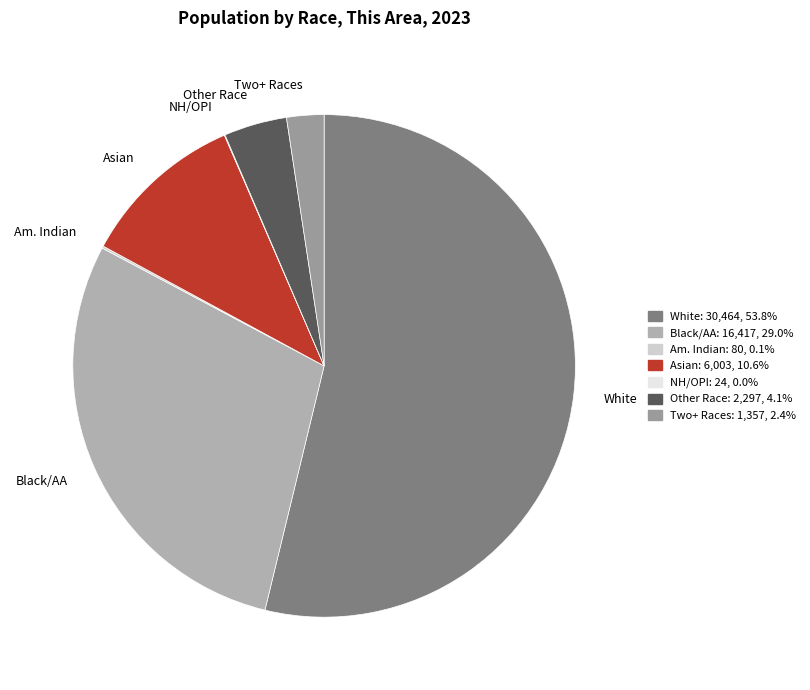

Is the sum of Other Race and Asian greater than half?

No